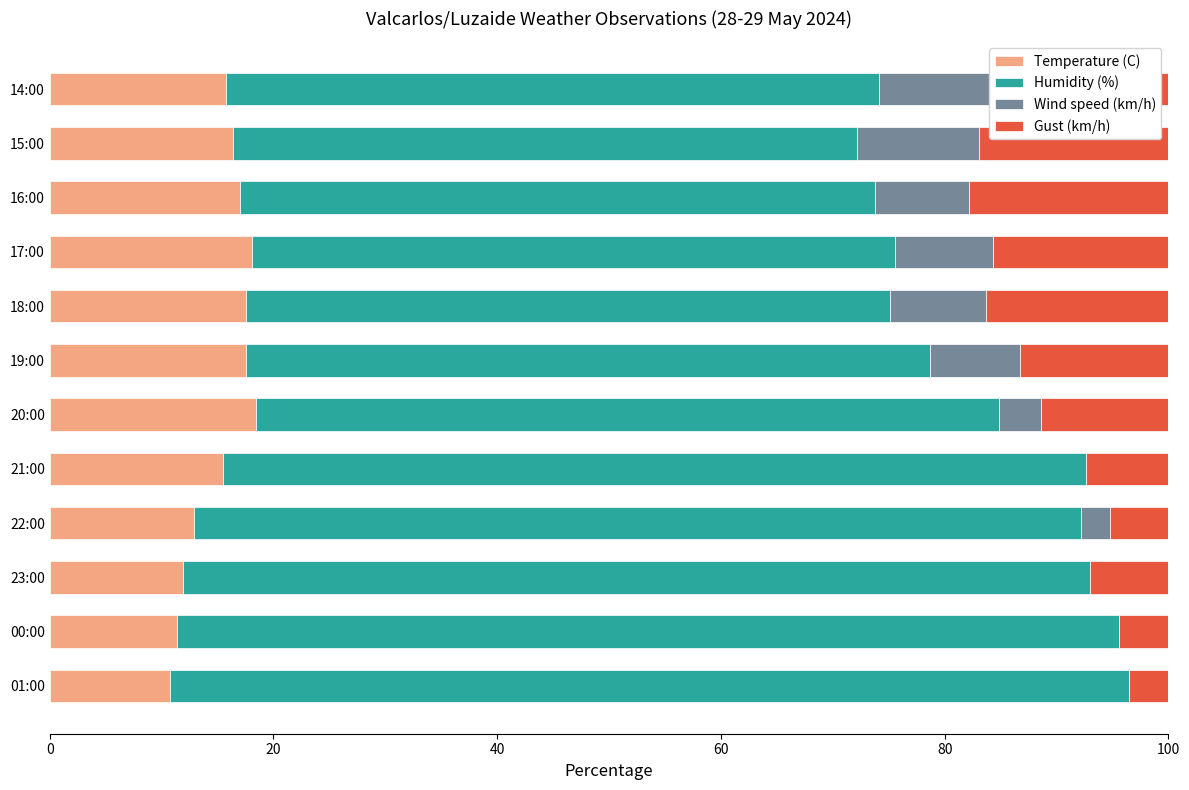

Is it true that Temperature (C) equals 17.5 at 18:00?

True